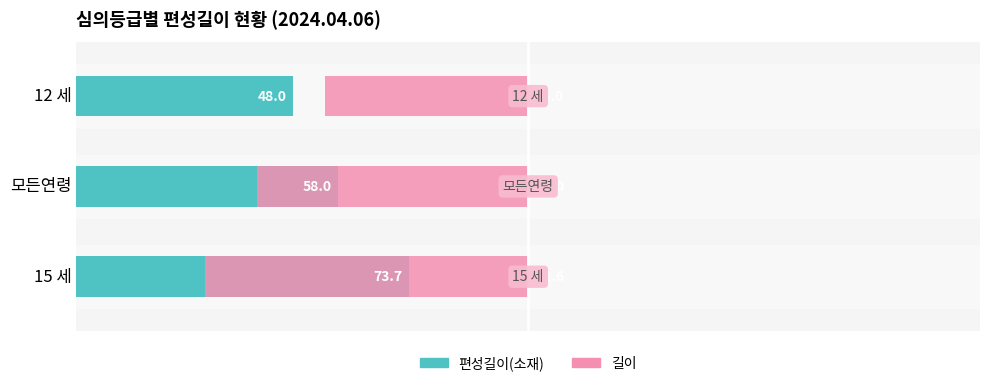

What are all the series names shown in the legend?

편성길이(소재), 길이